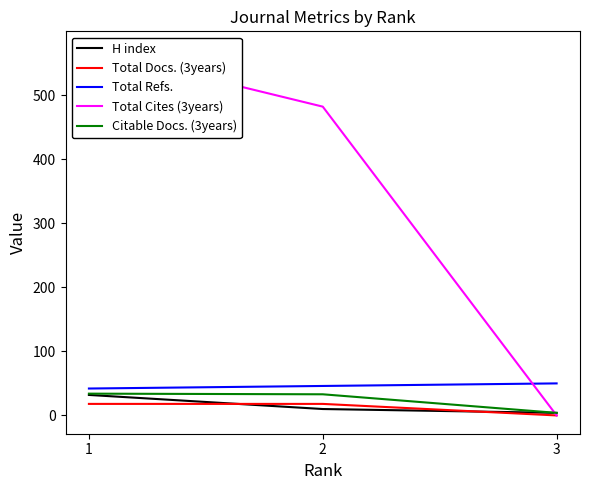

Which category has the highest value in the H index series?

1